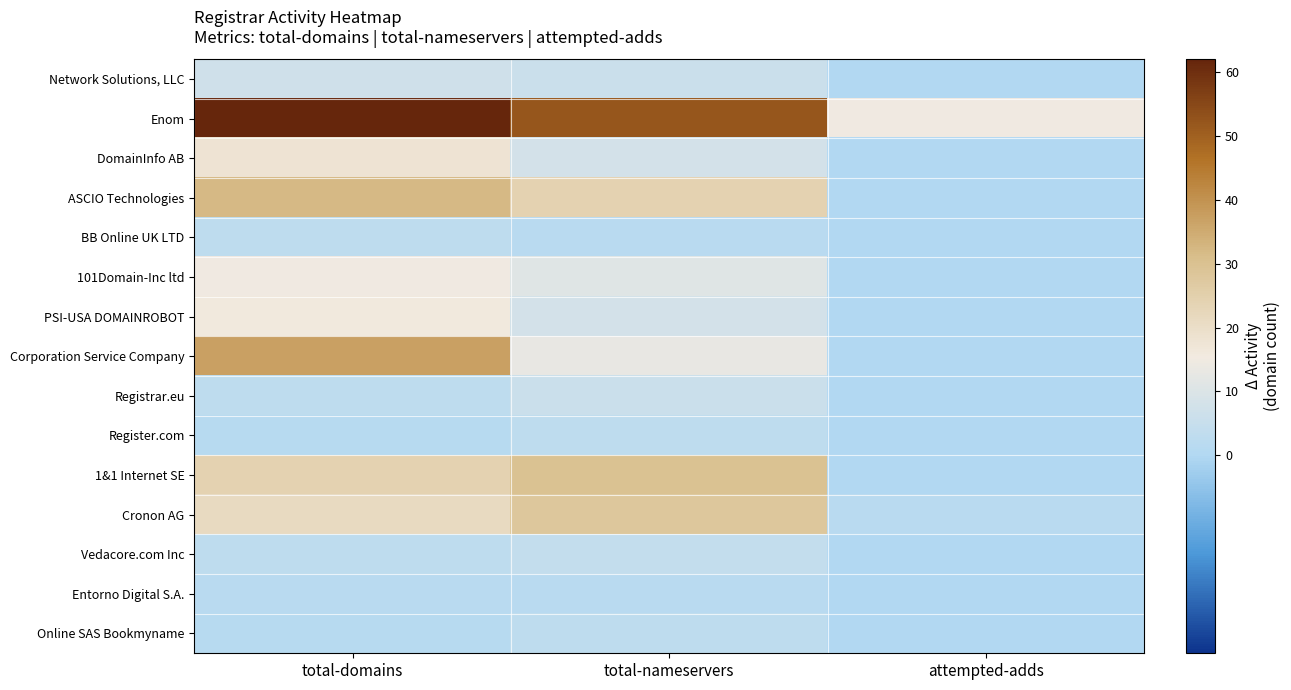

Reading left to right, list all the values displayed in this chart.

Network Solutions, LLC: total-domains=7	total-nameservers=6	attempted-adds=0
Enom: total-domains=62	total-nameservers=52	attempted-adds=15
DomainInfo AB: total-domains=18	total-nameservers=8	attempted-adds=0
ASCIO Technologies: total-domains=32	total-nameservers=24	attempted-adds=0
BB Online UK LTD: total-domains=3	total-nameservers=2	attempted-adds=0
101Domain-Inc ltd: total-domains=15	total-nameservers=11	attempted-adds=0
PSI-USA DOMAINROBOT: total-domains=16	total-nameservers=8	attempted-adds=0
Corporation Service Company: total-domains=37	total-nameservers=13	attempted-adds=0
Registrar.eu: total-domains=3	total-nameservers=6	attempted-adds=0
Register.com: total-domains=1	total-nameservers=3	attempted-adds=0
1&1 Internet SE: total-domains=24	total-nameservers=30	attempted-adds=0
Cronon AG: total-domains=21	total-nameservers=28	attempted-adds=2
Vedacore.com Inc: total-domains=3	total-nameservers=4	attempted-adds=0
Entorno Digital S.A.: total-domains=2	total-nameservers=2	attempted-adds=0
Online SAS Bookmyname: total-domains=1	total-nameservers=3	attempted-adds=0